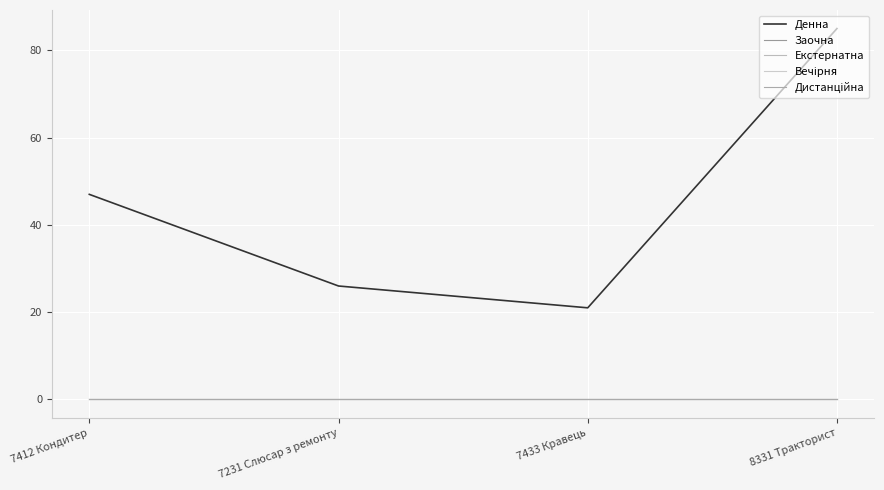

Is this an area chart (filled region under the line)?

No